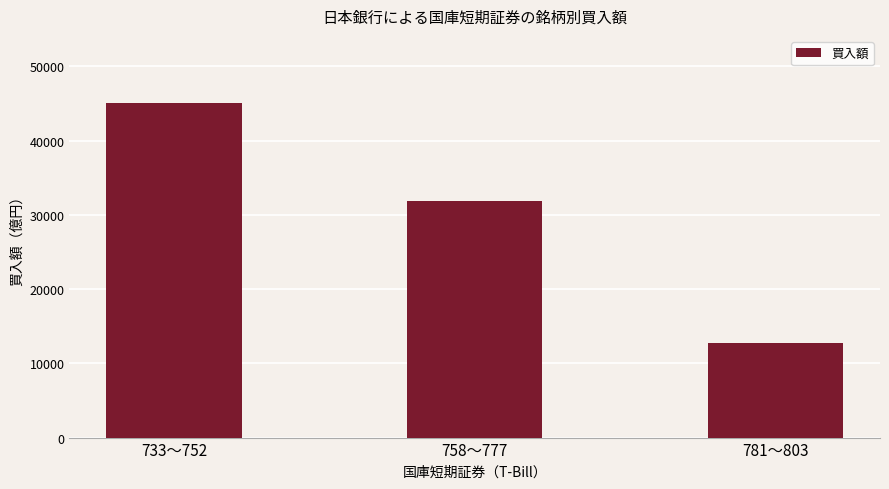

What is the change in value from 733〜752 to 758〜777?

-13241